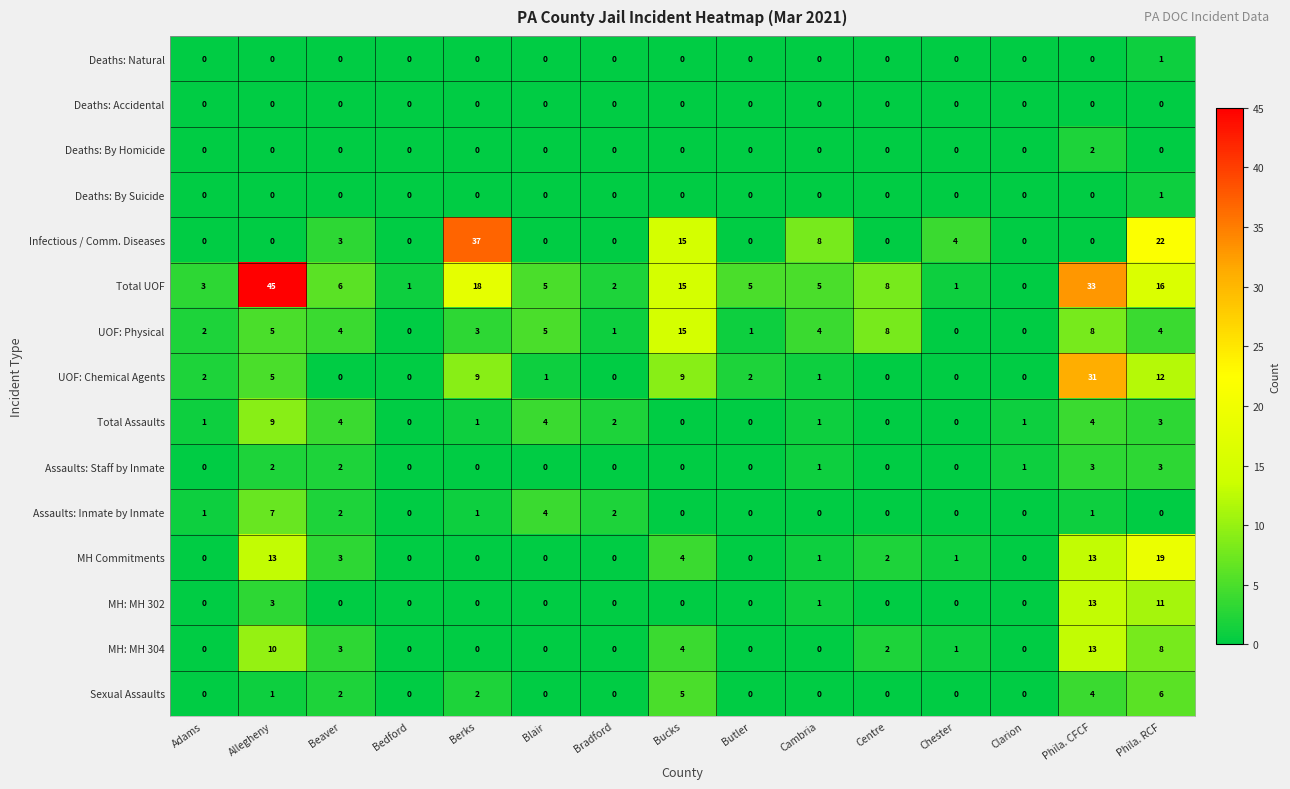

What is the spread (max minus min) of values at Bucks?

15